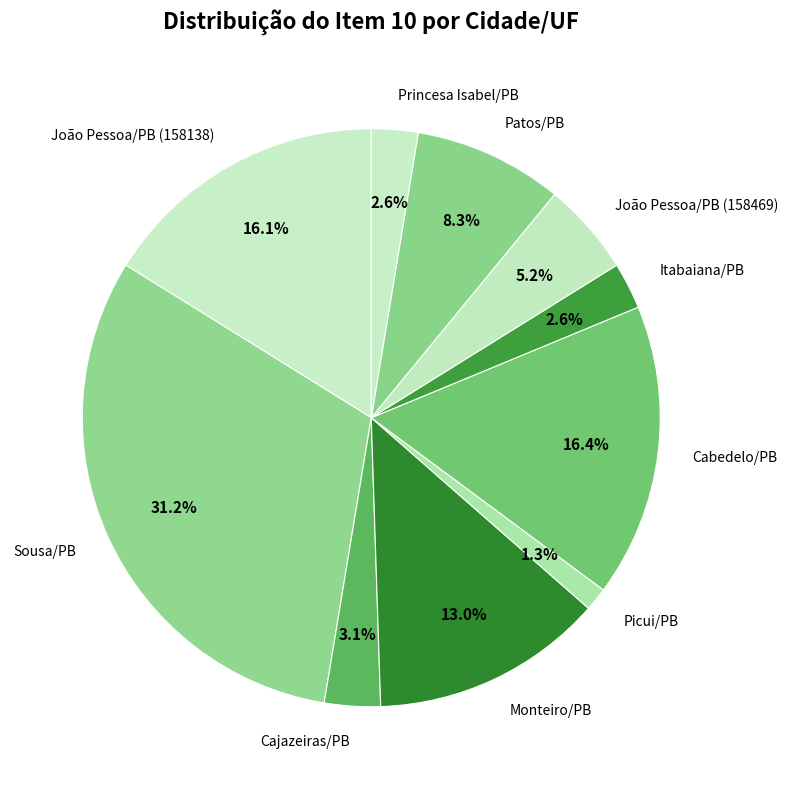

Does Patos/PB represent more than half of the total?

No